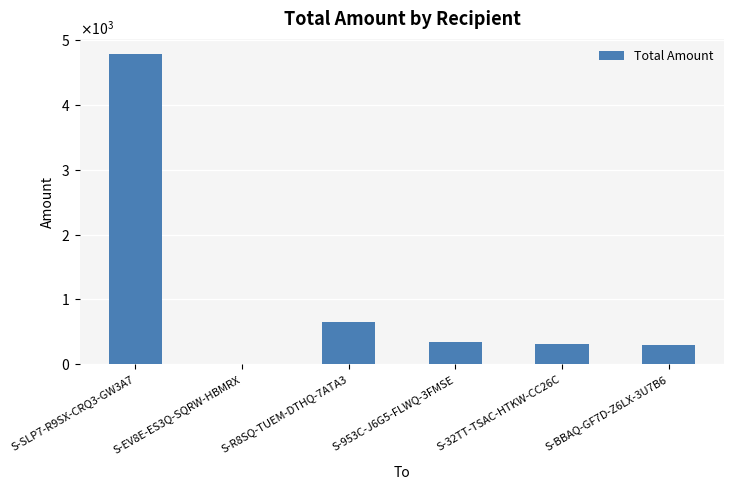

What is the sum of all values?

6383.2